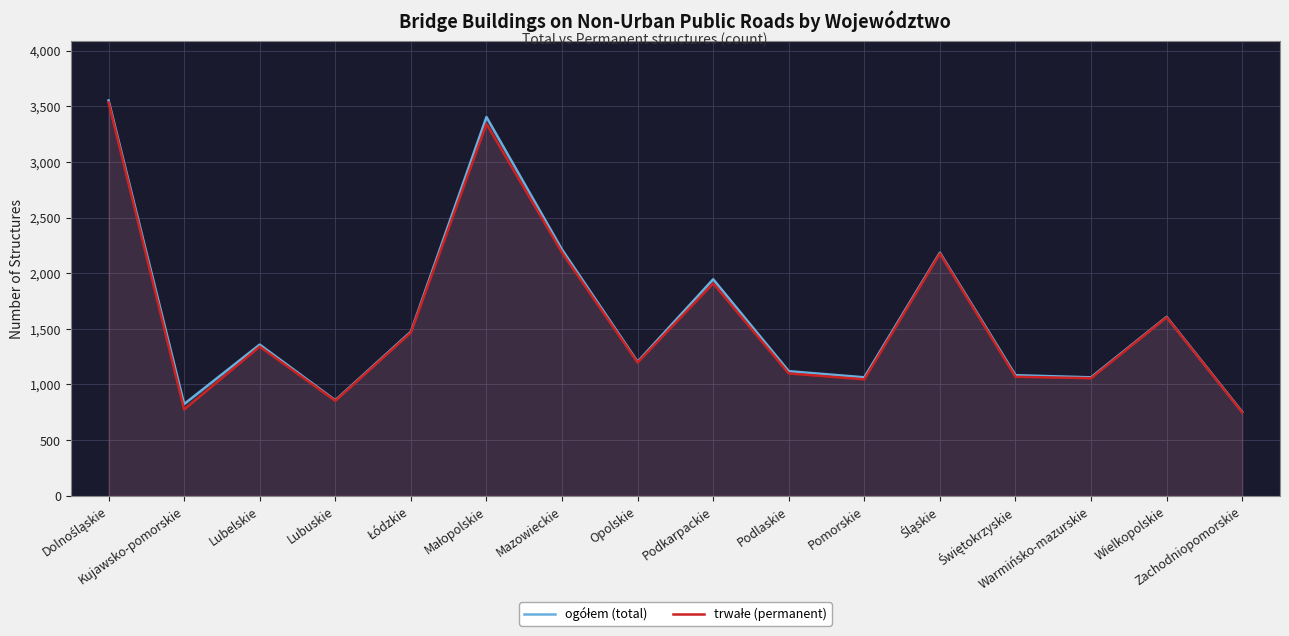

Between Wielkopolskie and Kujawsko-pomorskie, which is larger?

Wielkopolskie